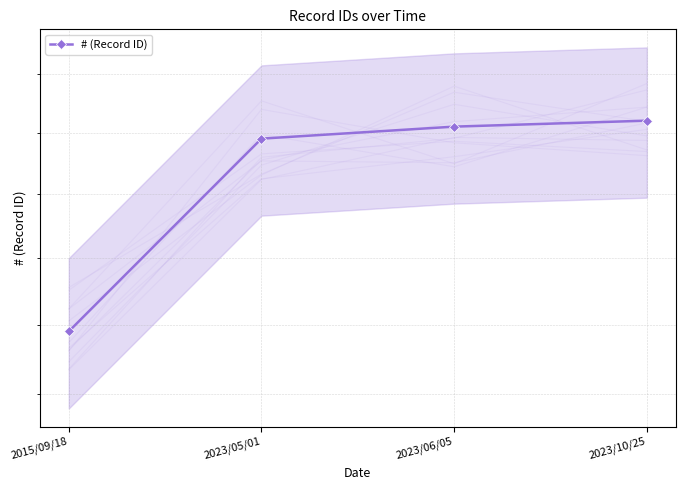

How many values exceed 251?

1